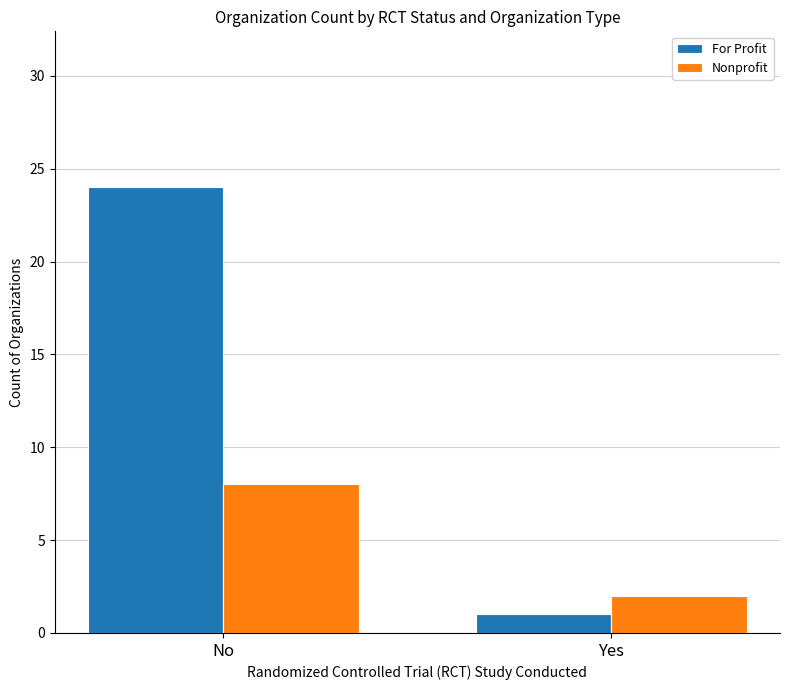

Which series has the largest total across all categories?

For Profit